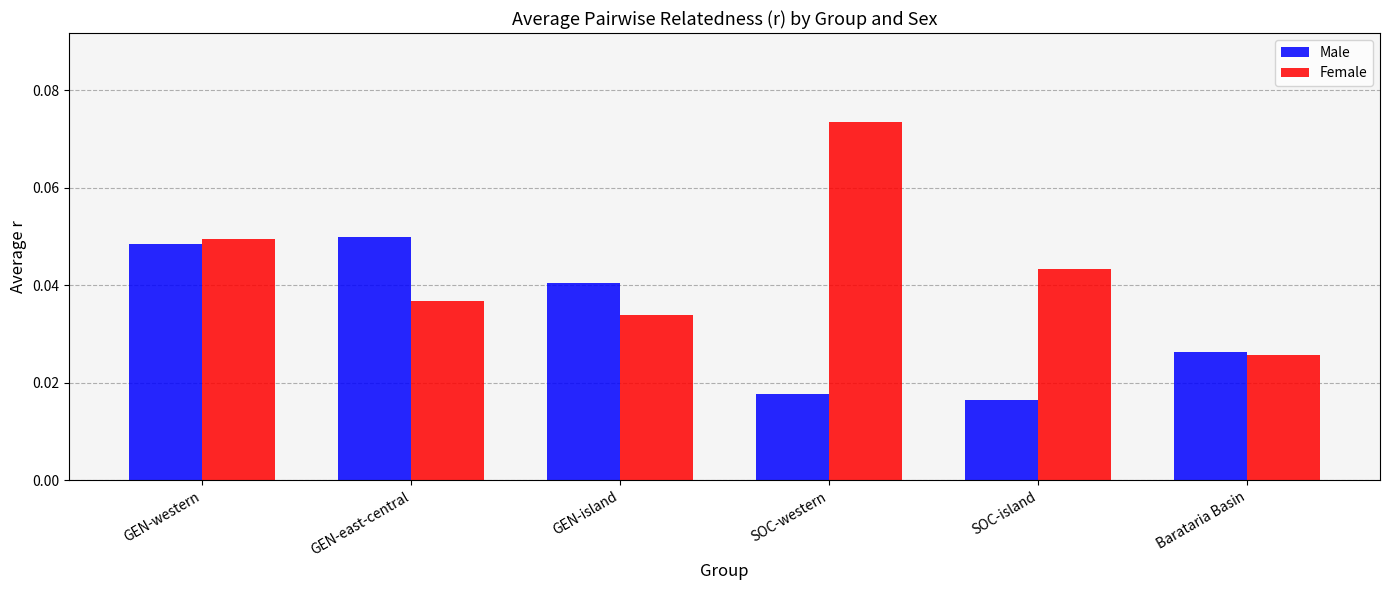

What are all the series names shown in the legend?

Male, Female